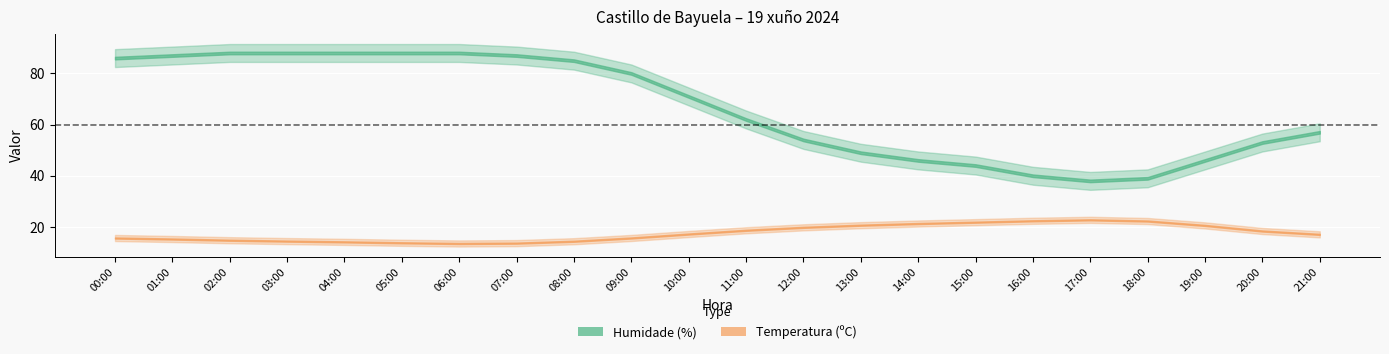

What are all the series names shown in the legend?

Temperatura (C), Humidade (%)